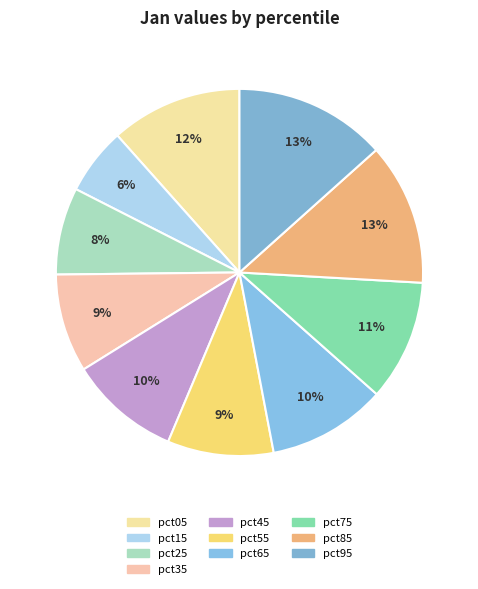

What percentage is NOT represented by pct85?

87.5%